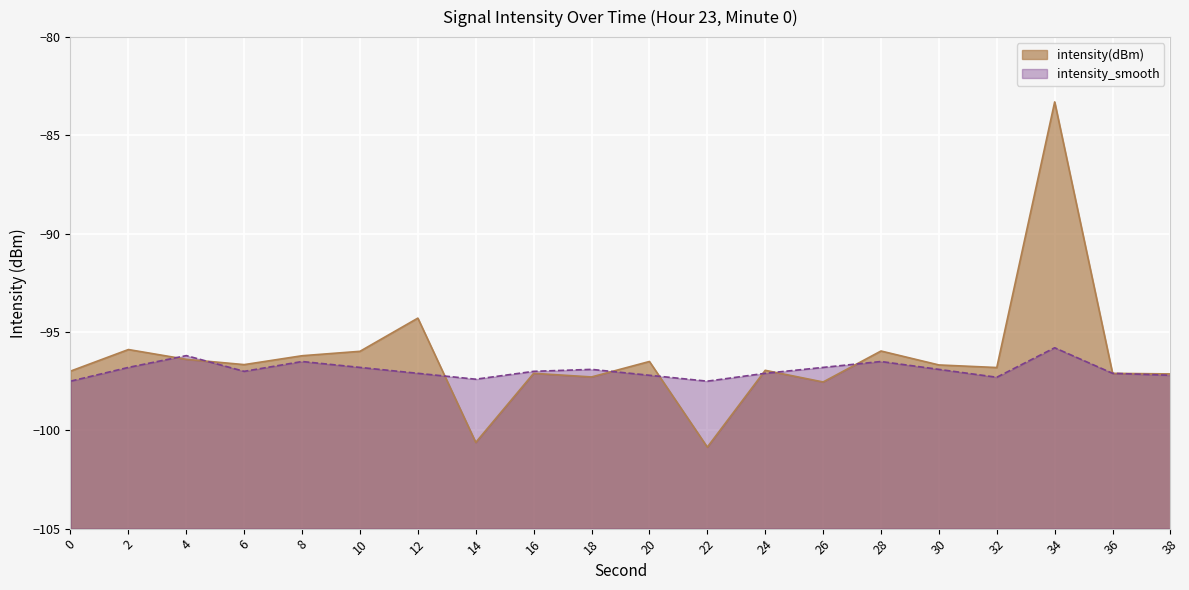

Which series ends up on top after the final intersection of intensity(dBm) and intensity_smooth?

intensity(dBm)